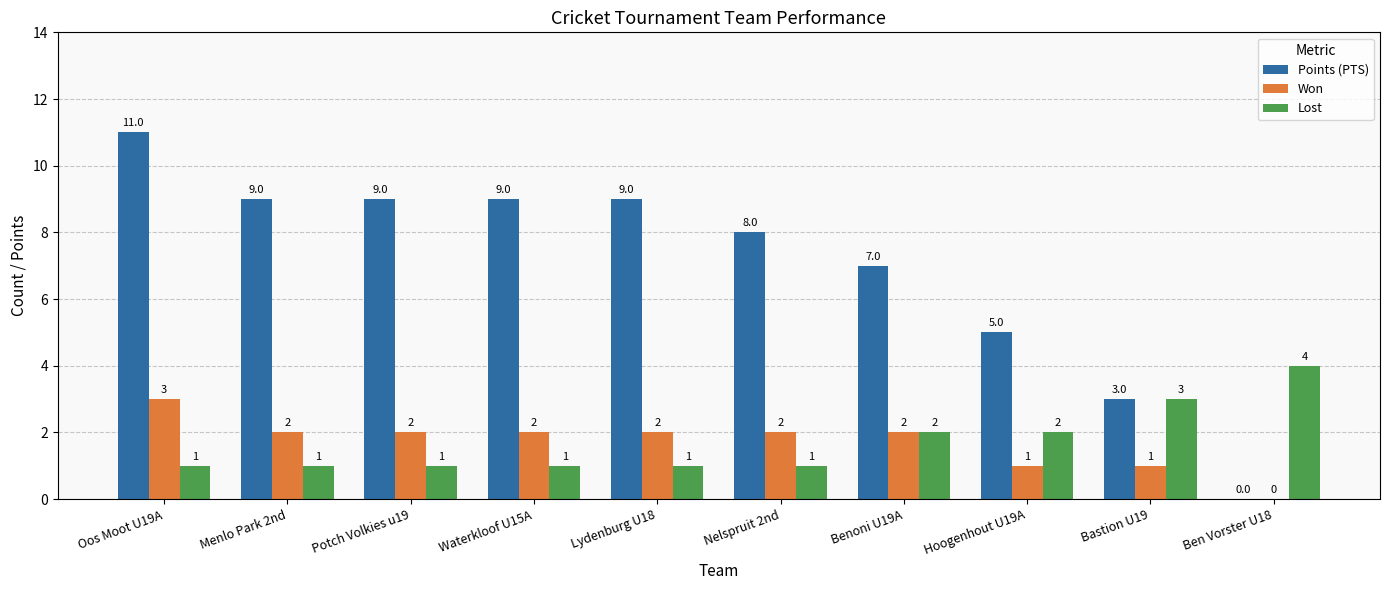

At which label does Points (PTS) first exceed 9?

Oos Moot U19A